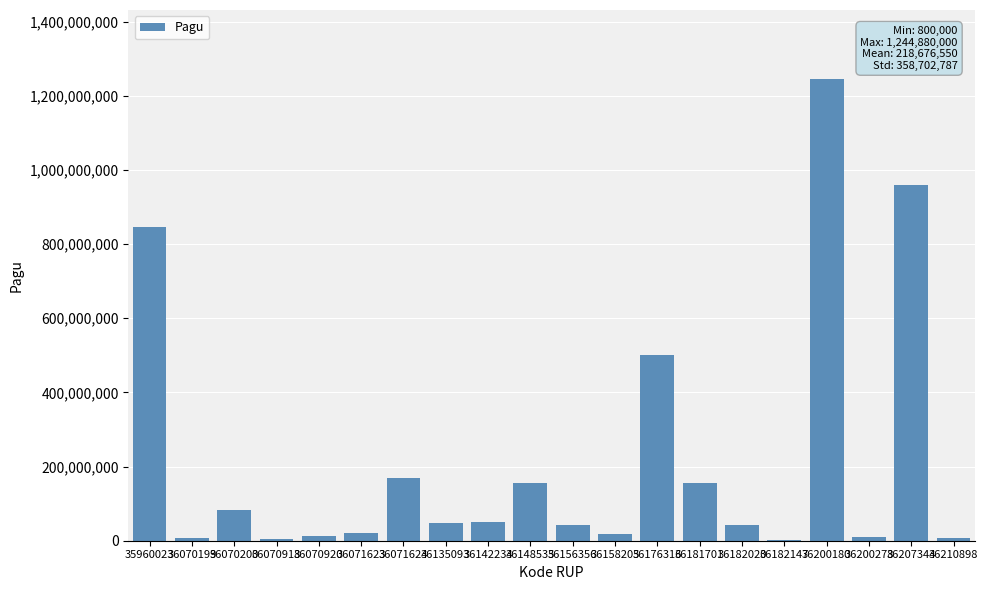

At which category does the chart reach its peak across all series?

36200180